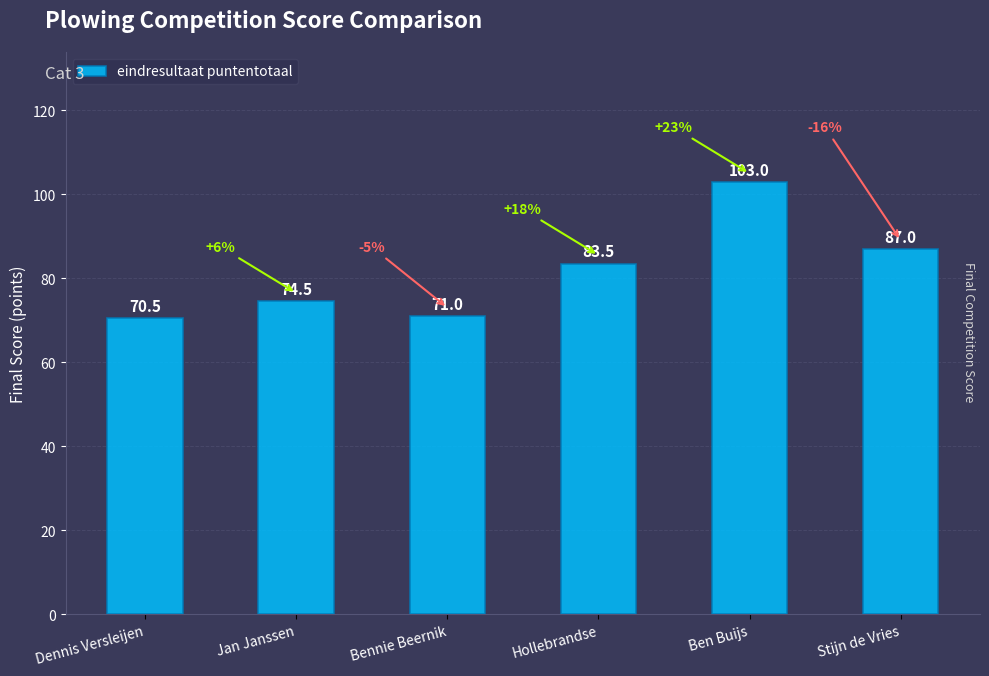

Reading left to right, what are all the values shown in this chart?

70.5	74.5	71.0	83.5	103.0	87.0